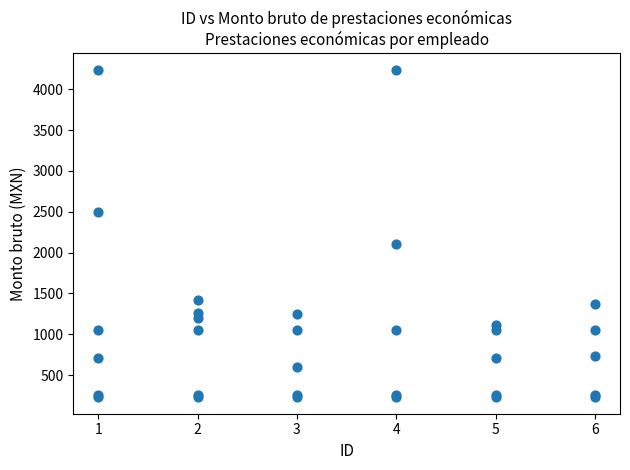

What Y value in the scatter plot is closest to 2233?

2110.9